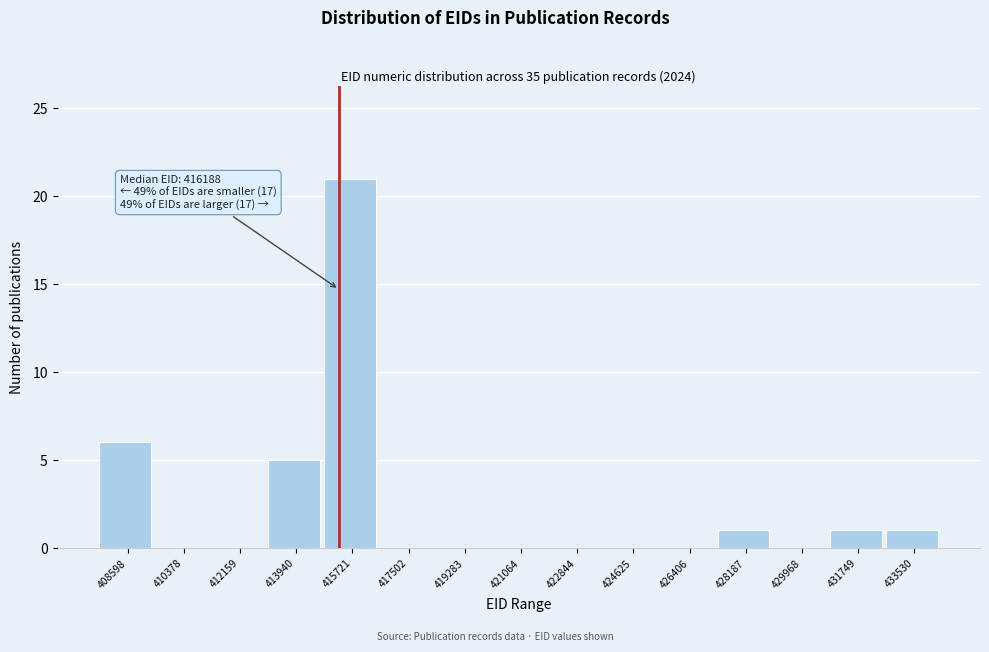

Reading left to right, what are all the values shown in this chart?

408598=6	410378=0	412159=0	413940=5	415721=21	417502=0	419283=0	421064=0	422844=0	424625=0	426406=0	428187=1	429968=0	431749=1	433530=1